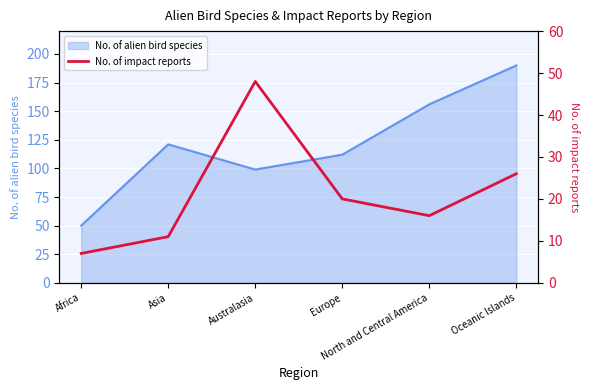

What is the ratio of the value at Oceanic Islands to the value at Africa?

3.7